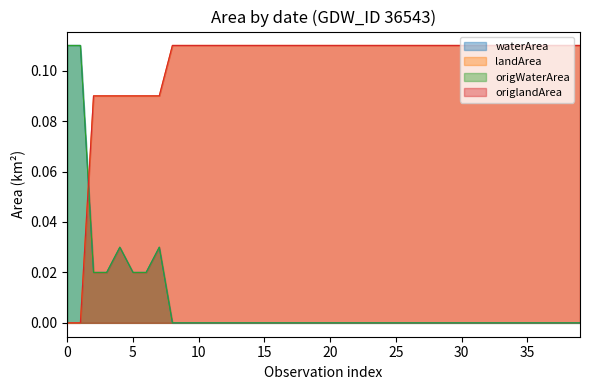

Does the chart have visible grid lines?

No